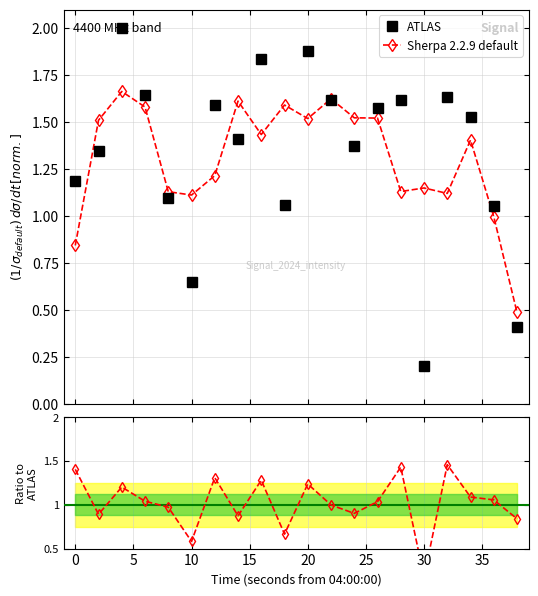

Which series has the largest range (max minus min)?

ATLAS